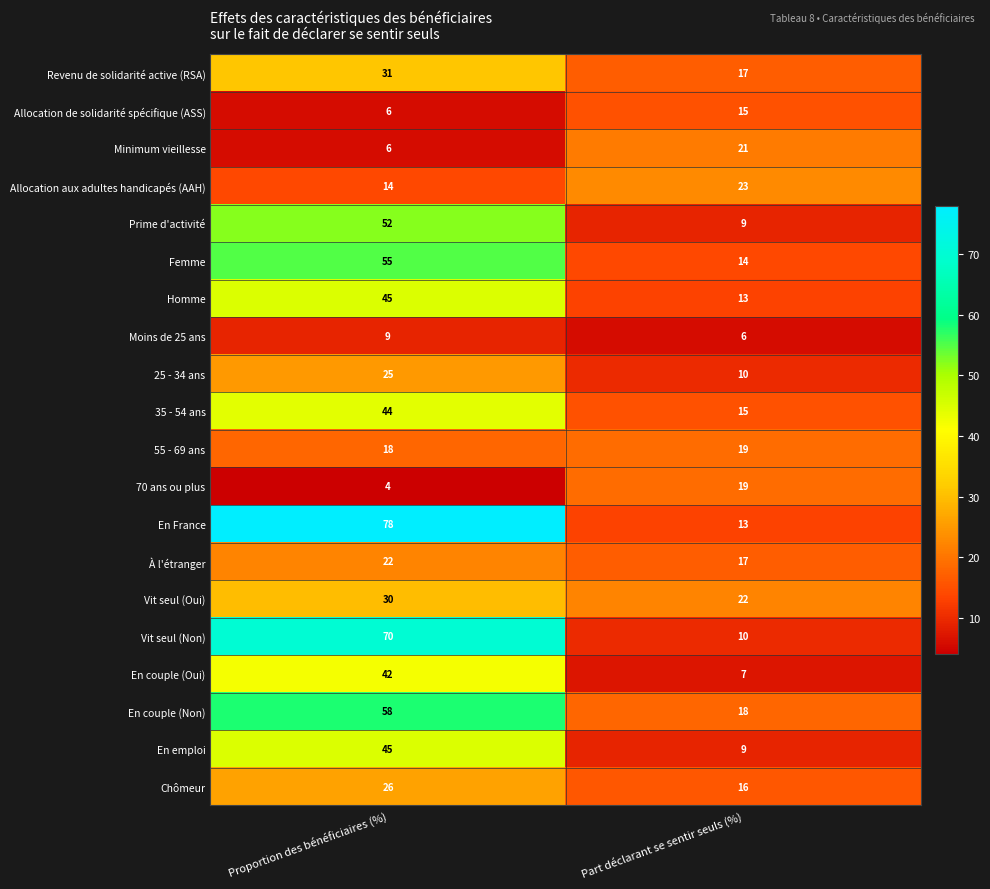

At which category does the chart reach its minimum across all series?

Proportion des bénéficiaires (%)